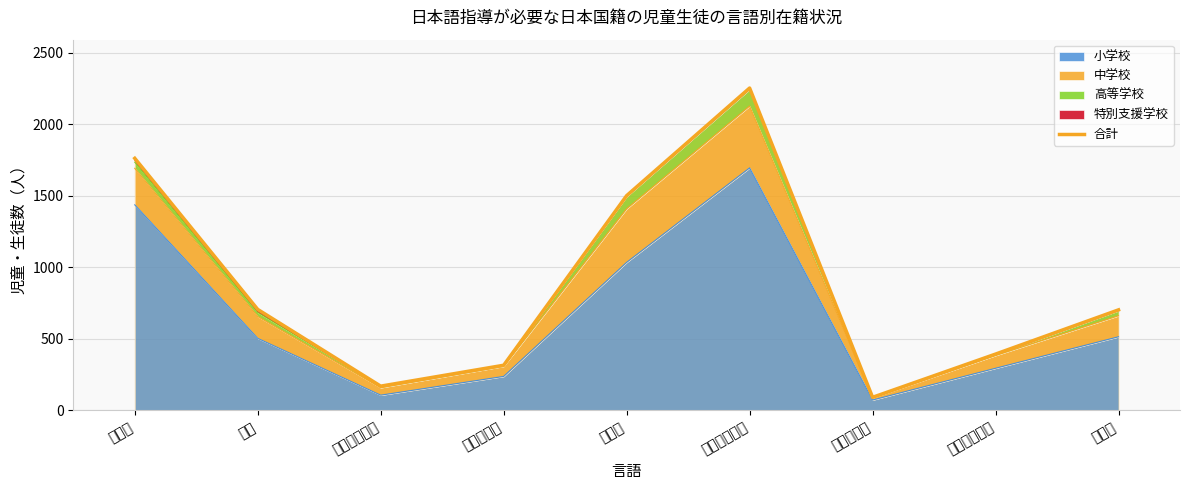

What is the label of the 9th point from the left?

その他